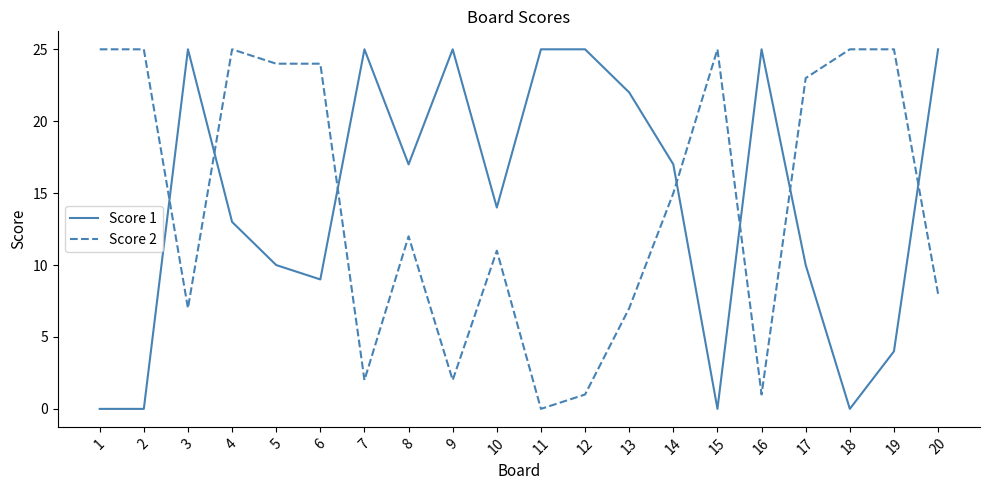

At 13, list the series in order from smallest to largest.

Score 2, Score 1